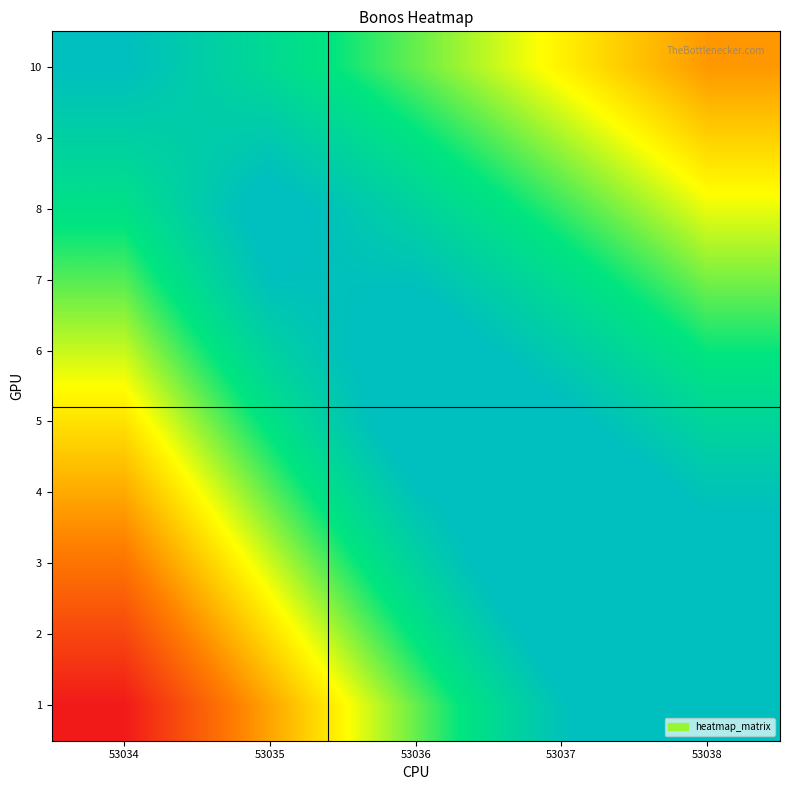

At which category is the sum across all series the highest?

53037